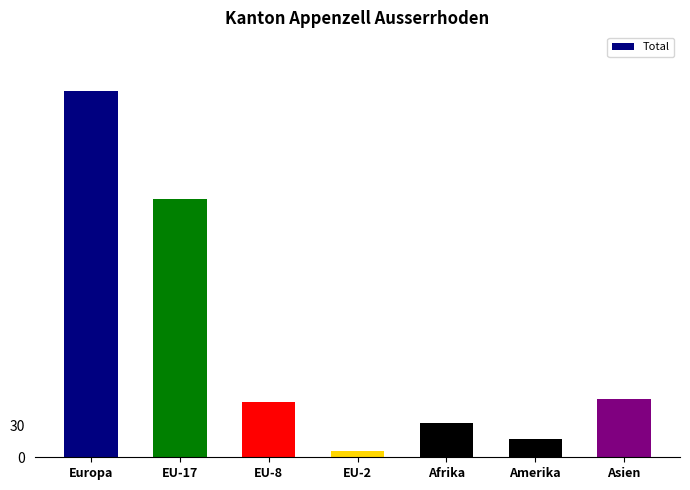

What position from the right is EU-2?

4